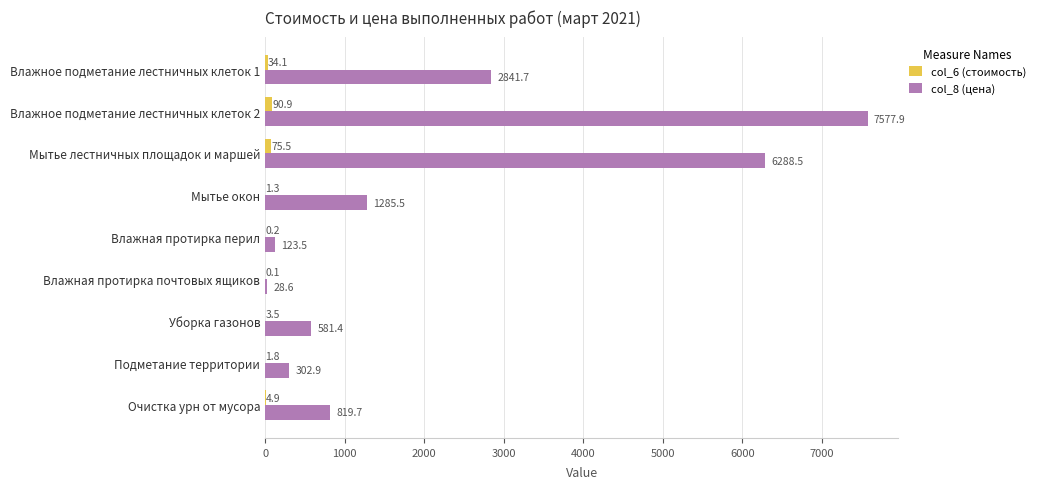

What is the greatest value displayed?

7577.9